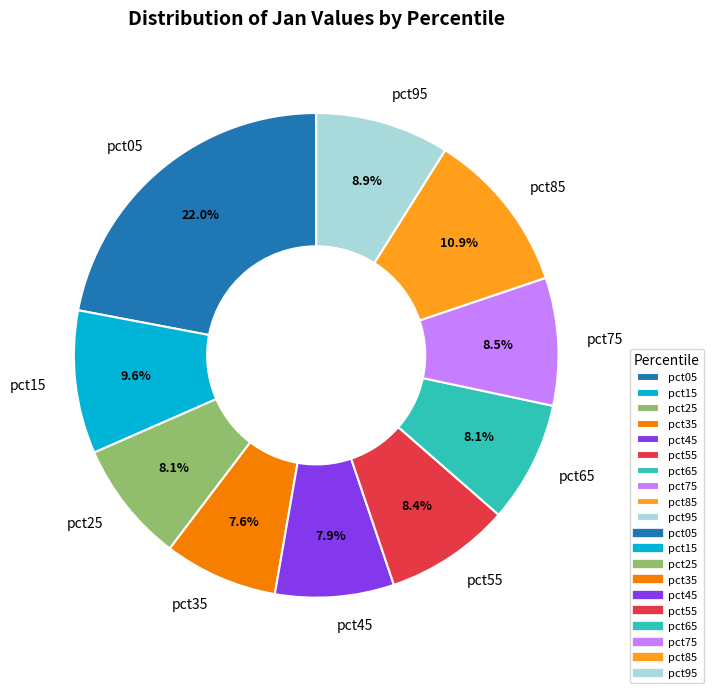

Is there any slice that represents more than half of the pie?

No